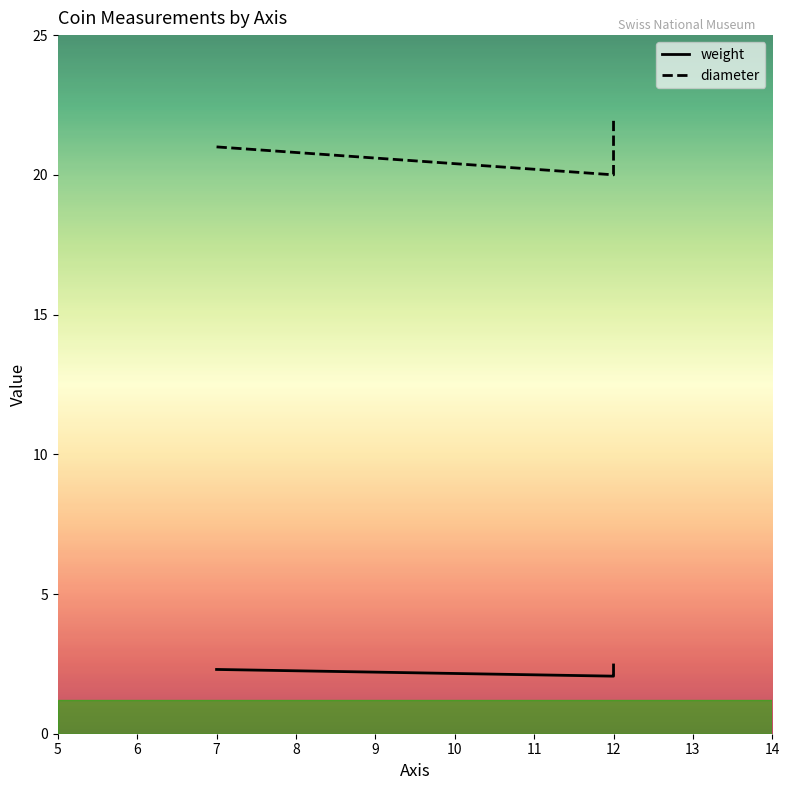

Is this an area chart (filled region under the line)?

No